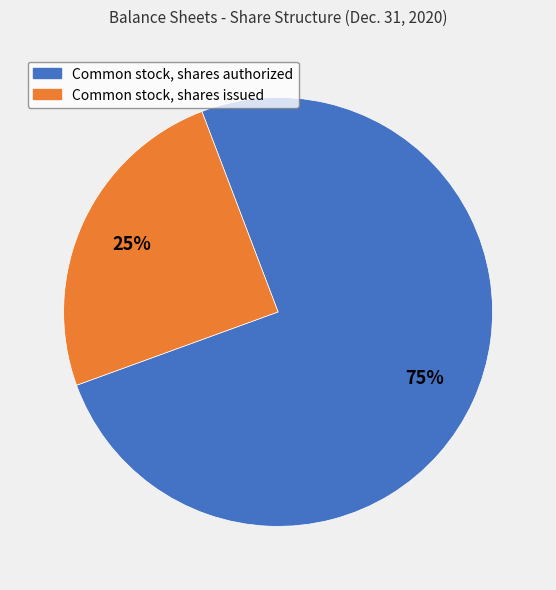

Which slice is the smallest?

Common stock, shares issued